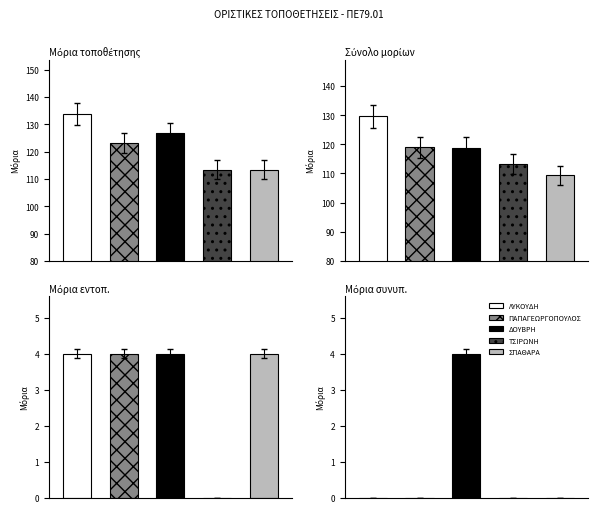

At Μόρια συνυπ., list the series in order from smallest to largest.

ΛΥΚΟΥΔΗ, ΠΑΠΑΓΕΩΡΓΟΠΟΥΛΟΣ, ΤΣΙΡΩΝΗ, ΣΠΑΘΑΡΑ, ΔΟΥΒΡΗ